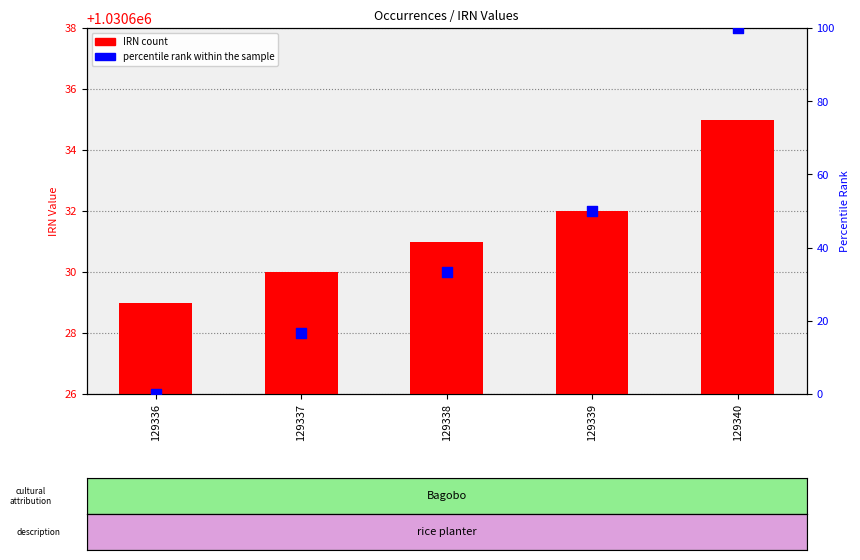

What are all the series names shown in the legend?

IRN count, percentile rank within the sample